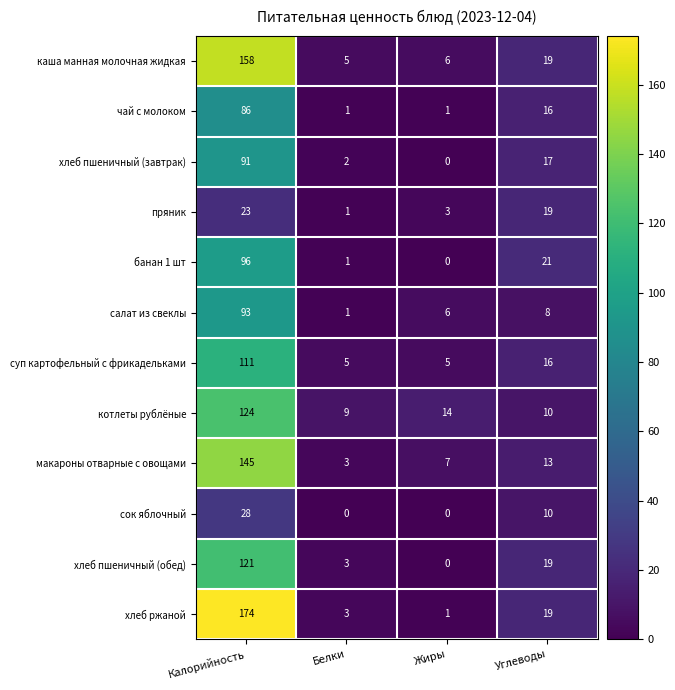

How many categories are shown in the chart?

4